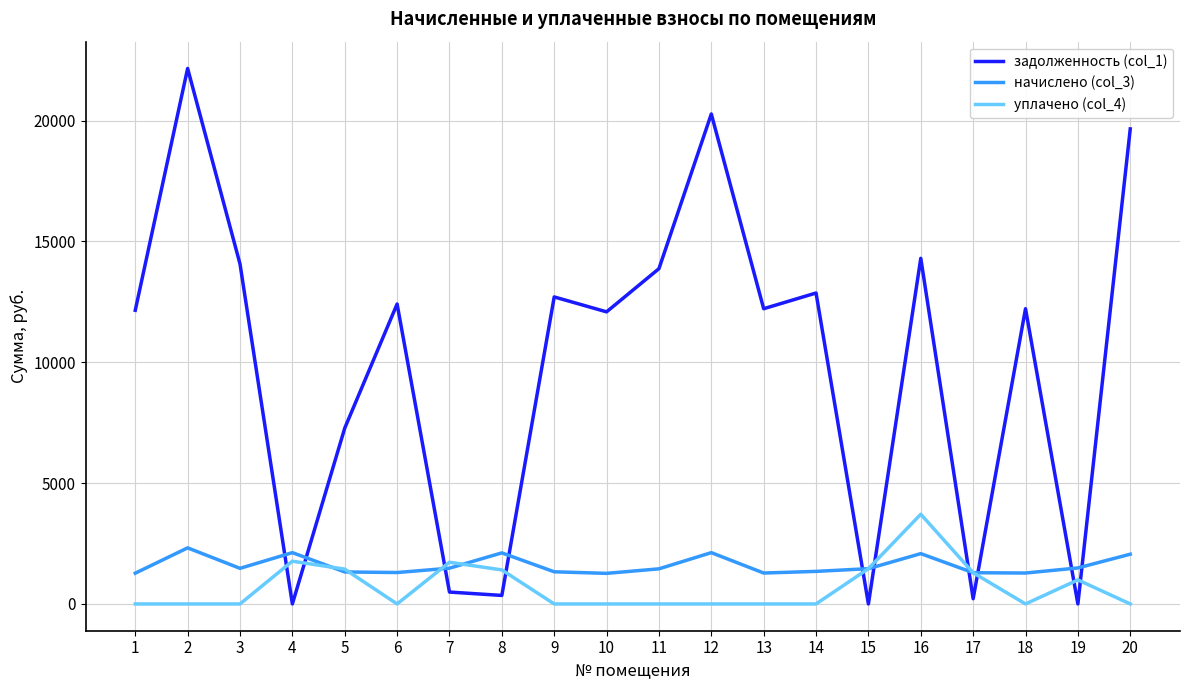

At which label does задолженность (col_1) first exceed 12213?

2